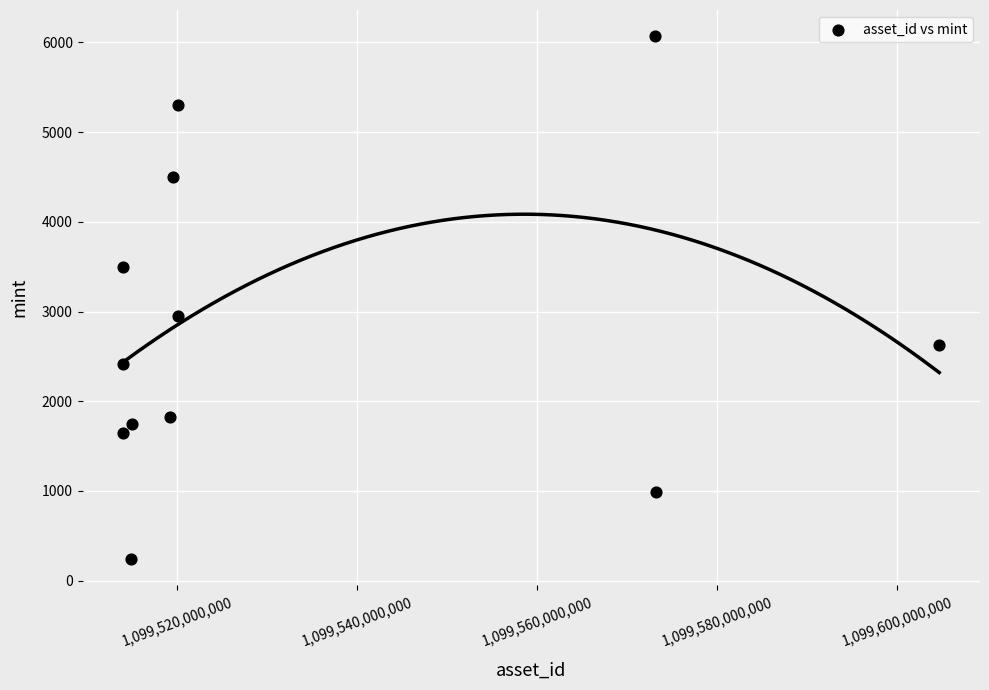

What is the range of X values (max minus min)?

90608216